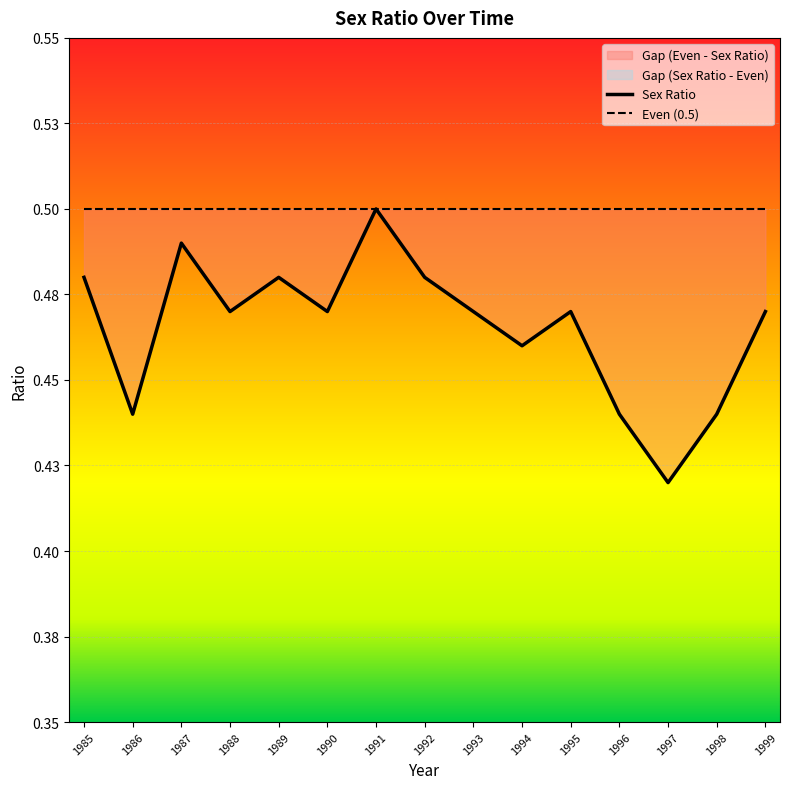

True or false: there are more than 1 points higher than both neighbors.

True